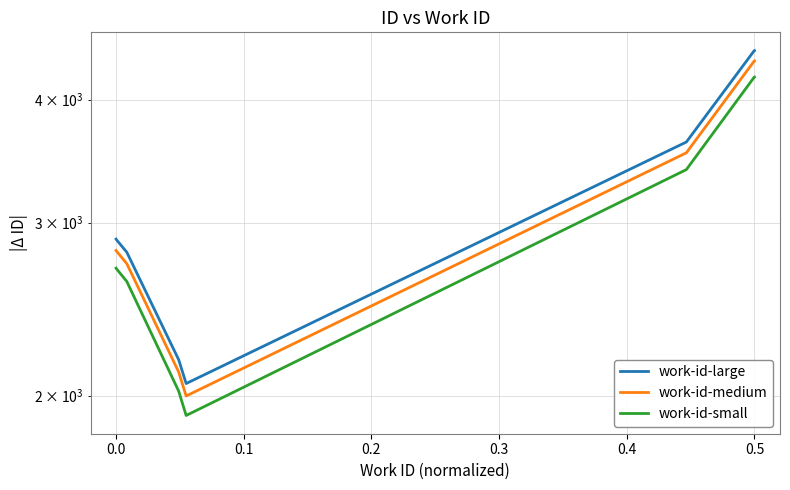

What is the approximate value of work-id-large at 0.5?

4487.4